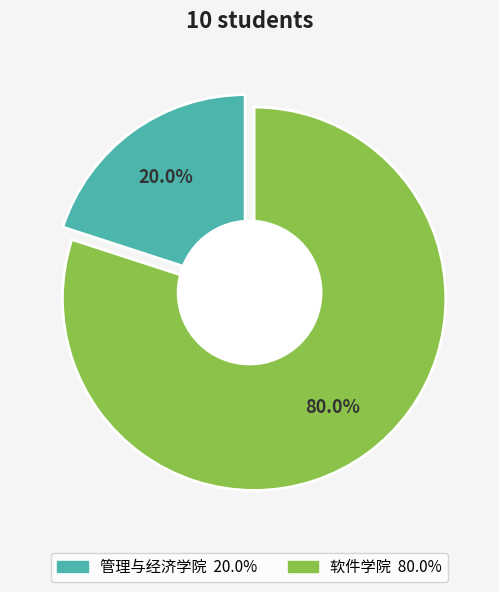

Combined, what portion of the pie is 管理与经济学院 and 软件学院?

100.0%